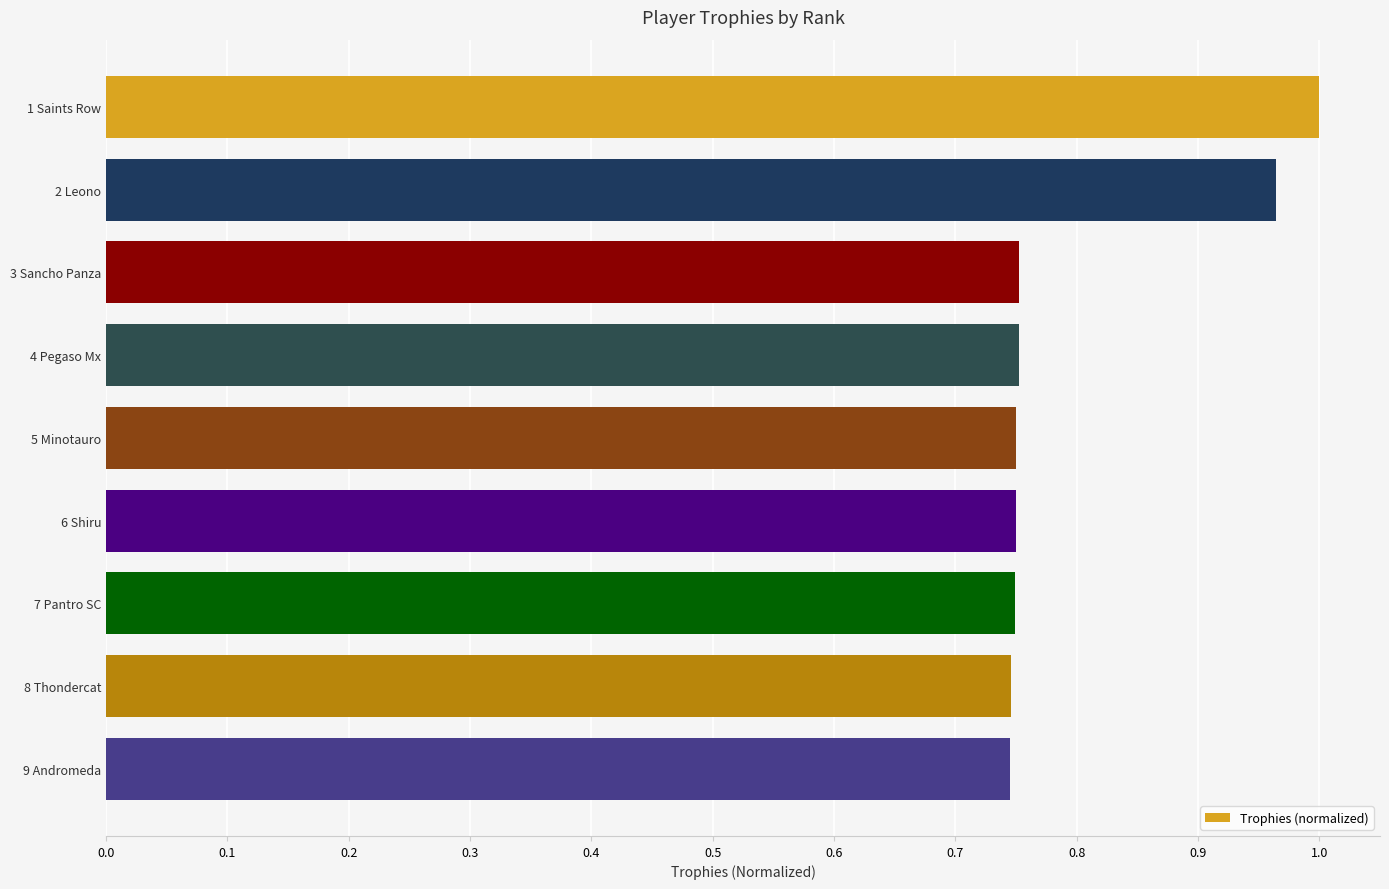

The value at 2 Leono is 0.3. True or false?

False